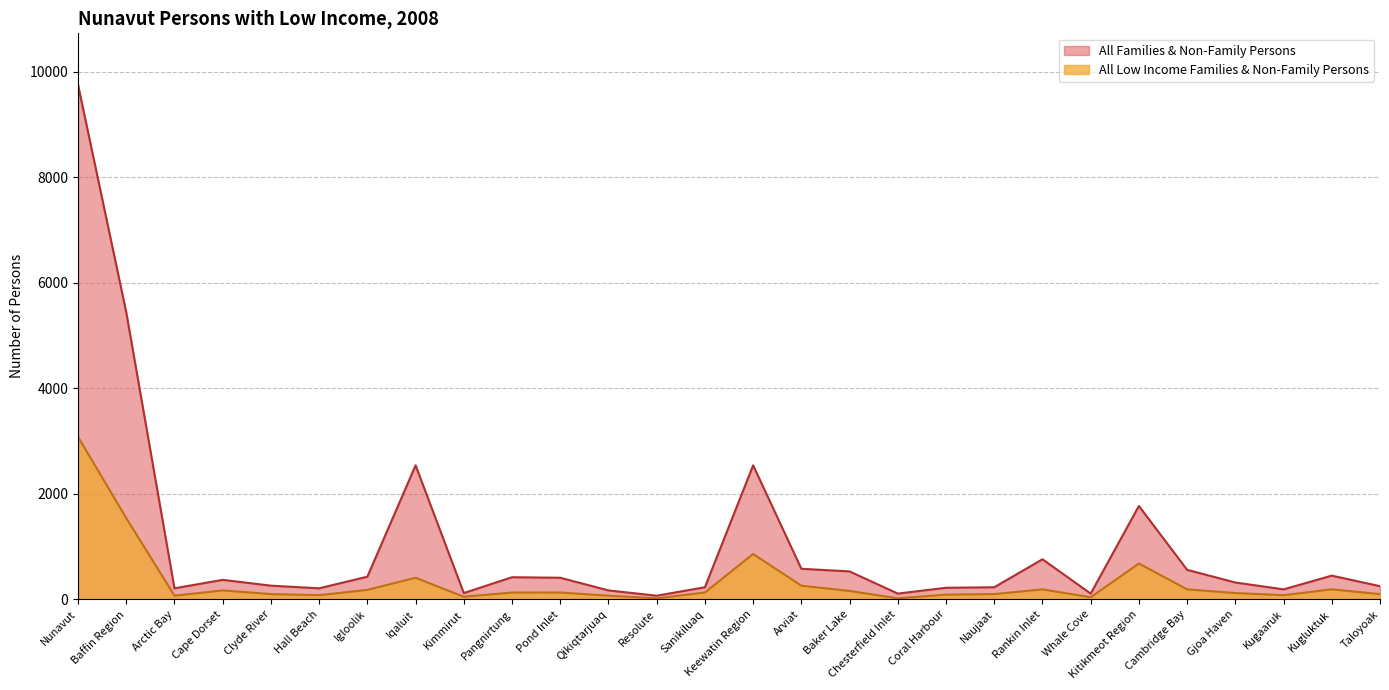

List the series in order of their overall mean, lowest first.

All Low Income Families & Non-Family Persons, All Families & Non-Family Persons